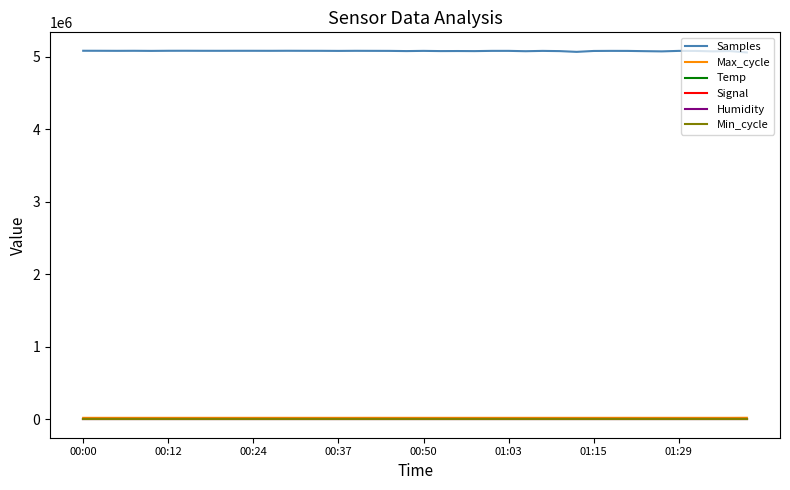

True or false: Humidity and Samples cross at least once.

False